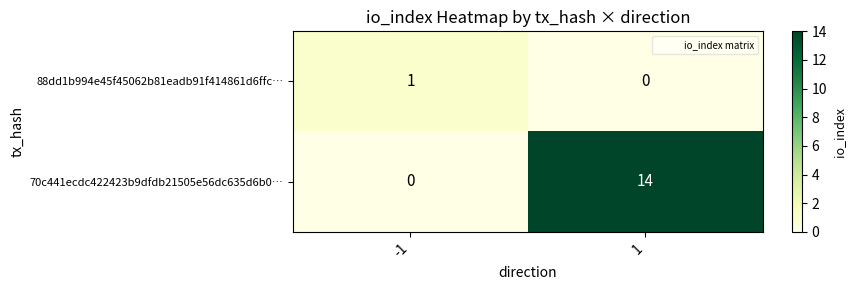

What is the maximum value for 70c441ecdc422423b9dfdb21505e56dc635d6b0…?

14